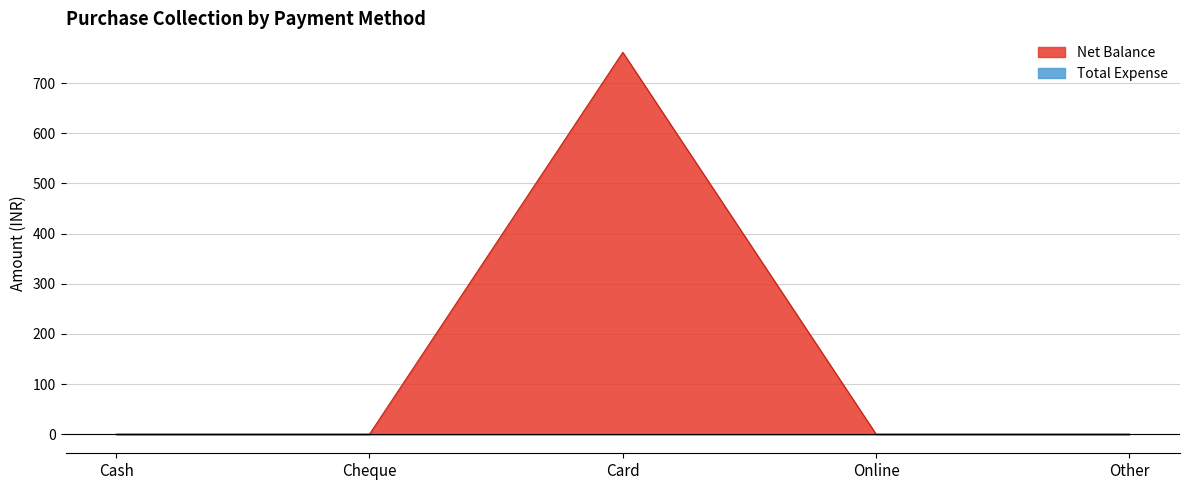

Count the number of values greater than 0.

1